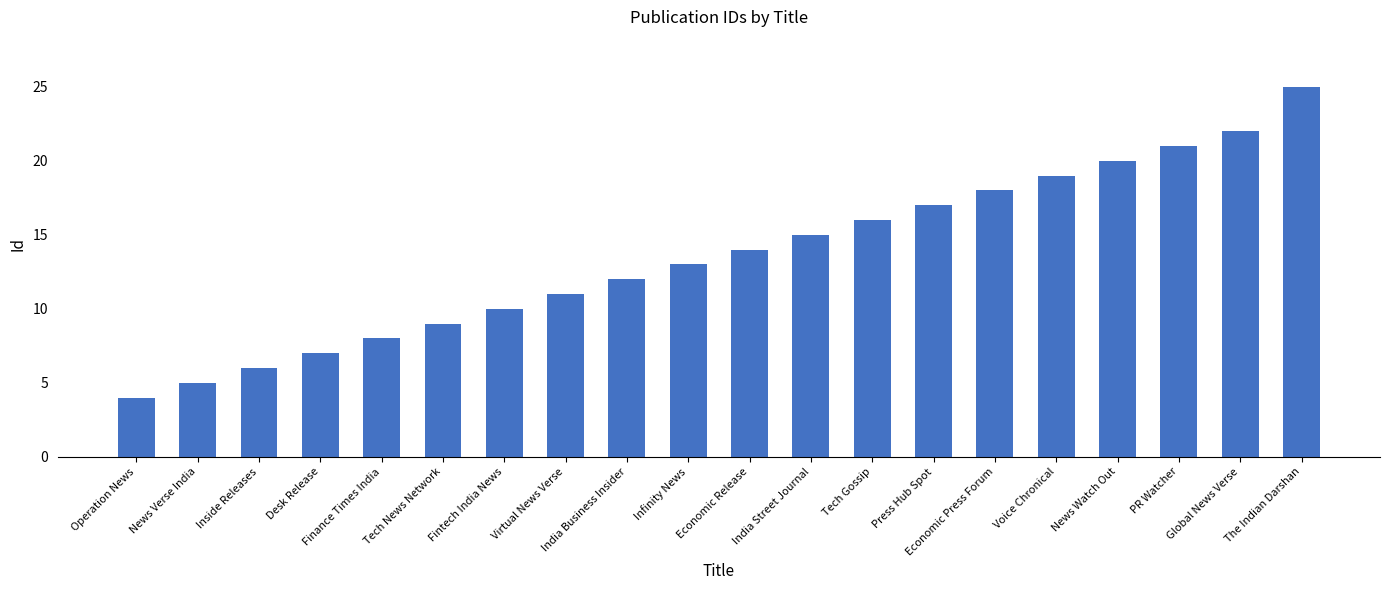

What value does the data have at Economic Release?

14